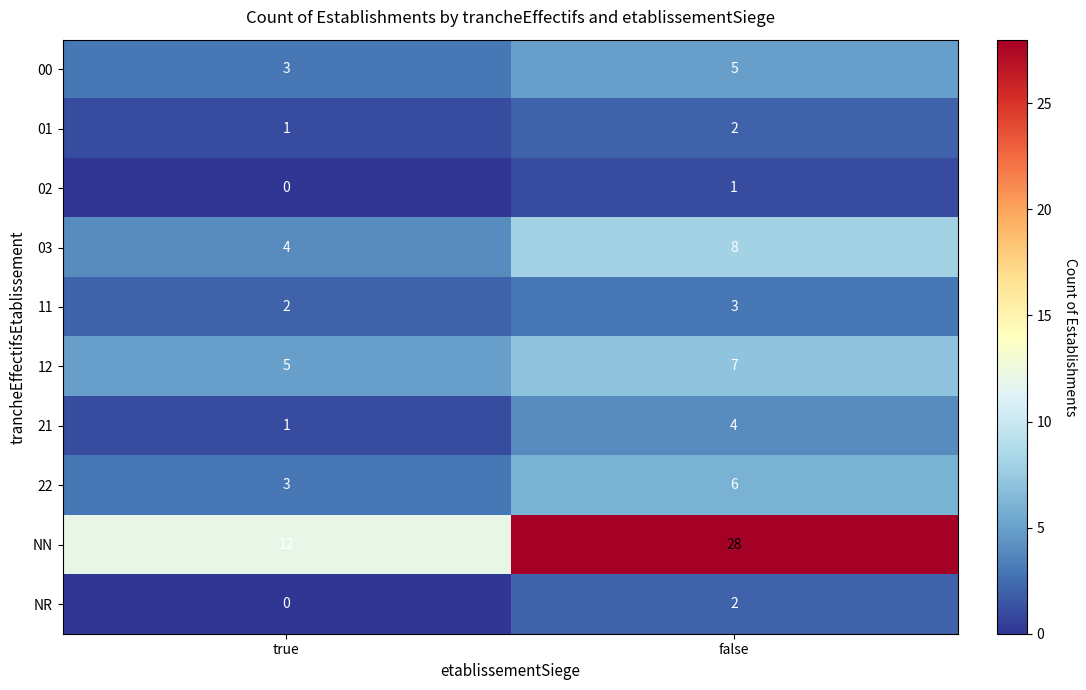

Between true and false, which series saw the biggest shift?

NN